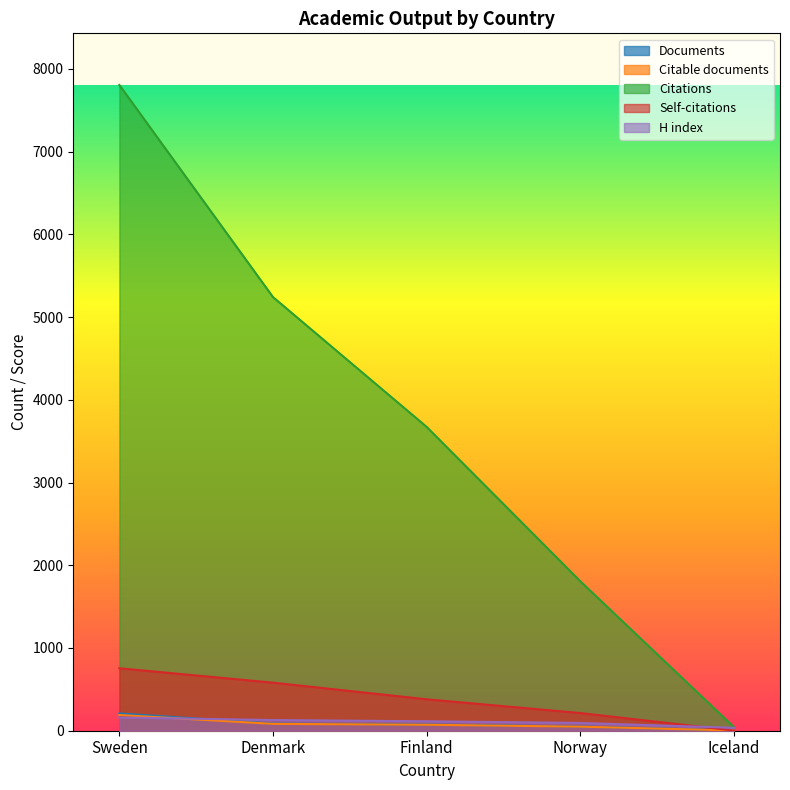

What is the maximum value shown in the chart?

7806